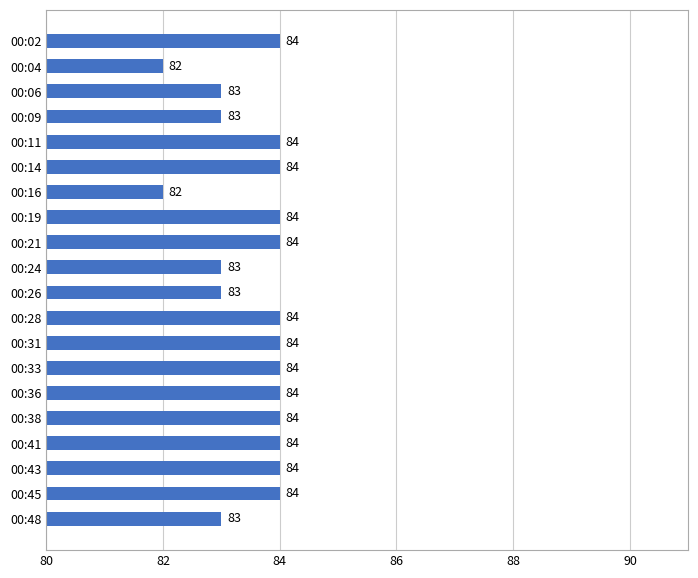

What is the change in value from 00:04 to 00:09?

+1